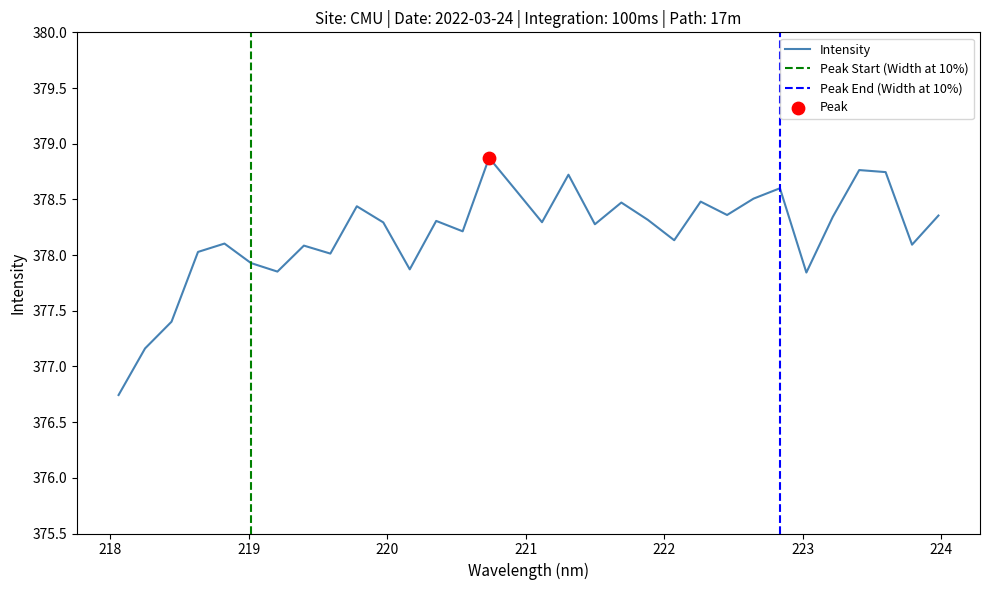

What is the change in value from 220.3533 to 221.3083?

+0.4